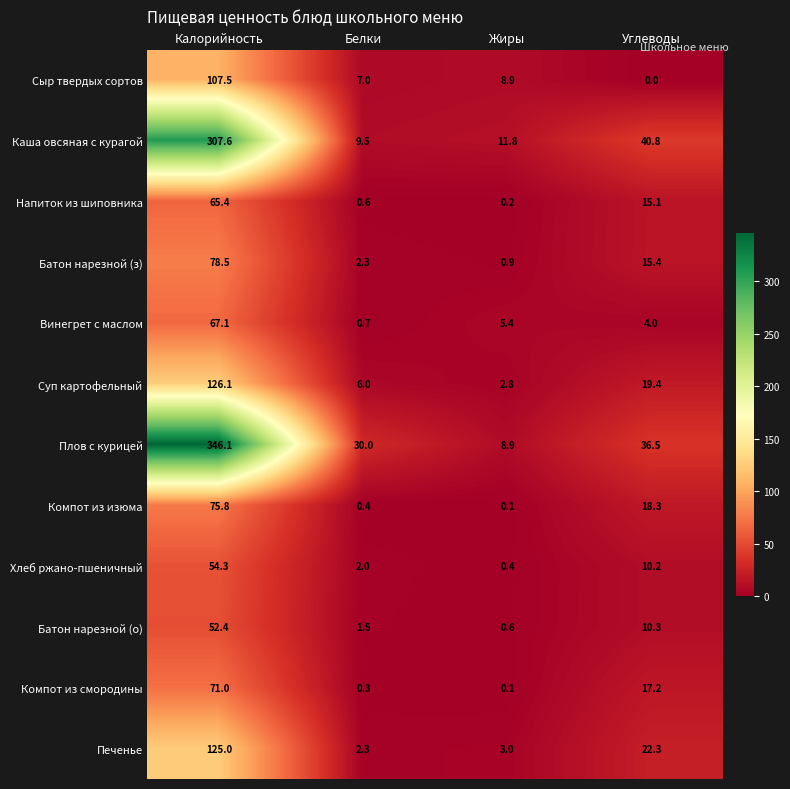

List the labels in order of Винегрет с маслом value, smallest first.

Белки, Углеводы, Жиры, Калорийность